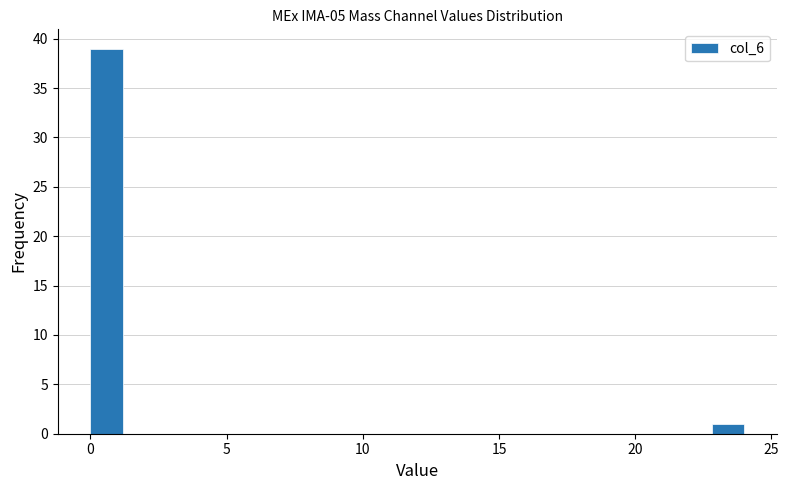

Read against the x-axis, roughly where is the centre of the tallest bar?

0.5